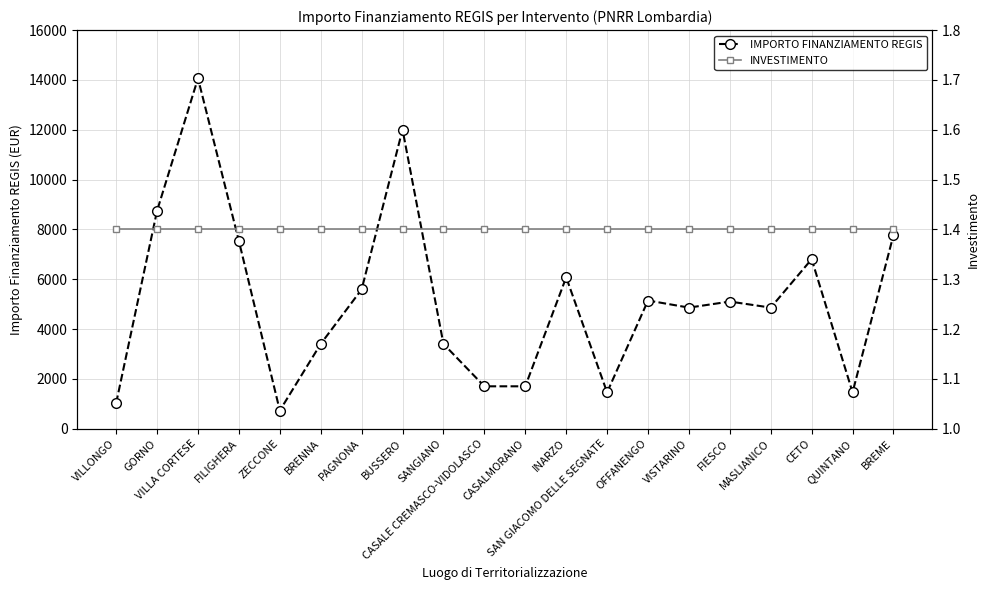

Between SANGIANO and CASALMORANO, which series saw the biggest shift?

IMPORTO FINANZIAMENTO REGIS